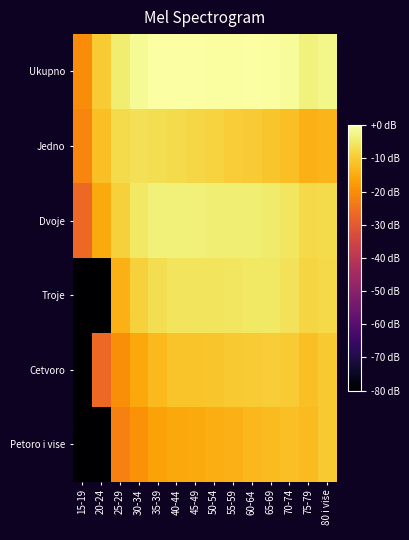

Reading left to right, extract all data points from this chart.

Ukupno: 15-19=-20.1	20-24=-9.7	25-29=-4.3	30-34=-1.5	35-39=-0.2	40-44=0.0	45-49=-0.2	50-54=-0.4	55-59=-0.3	60-64=-0.2	65-69=-0.4	70-74=-1.1	75-79=-3.2	80 i više=-2.3
Jedno: 15-19=-21.3	20-24=-11.8	25-29=-7.5	30-34=-6.3	35-39=-6.7	40-44=-7.4	45-49=-8.0	50-54=-8.7	55-59=-9.5	60-64=-9.8	65-69=-10.7	70-74=-11.6	75-79=-13.9	80 i više=-13.2
Dvoje: 15-19=-26.6	20-24=-15.3	25-29=-8.8	30-34=-5.1	35-39=-3.6	40-44=-3.5	45-49=-3.7	50-54=-4.1	55-59=-4.0	60-64=-4.0	65-69=-4.4	70-74=-5.3	75-79=-7.7	80 i više=-7.4
Troje: 15-19=-80.0	20-24=-80.0	25-29=-13.9	30-34=-8.9	35-39=-6.6	40-44=-5.7	45-49=-5.7	50-54=-5.7	55-59=-5.5	60-64=-5.2	65-69=-5.3	70-74=-6.1	75-79=-8.3	80 i više=-7.7
Cetvoro: 15-19=-80.0	20-24=-26.8	25-29=-19.8	30-34=-15.6	35-39=-12.6	40-44=-11.2	45-49=-11.0	50-54=-10.8	55-59=-10.2	60-64=-9.9	65-69=-9.7	70-74=-9.9	75-79=-11.7	80 i više=-10.2
Petoro i vise: 15-19=-80.0	20-24=-80.0	25-29=-22.4	30-34=-19.3	35-39=-16.5	40-44=-15.5	45-49=-15.1	50-54=-14.5	55-59=-14.0	60-64=-12.8	65-69=-12.3	70-74=-11.7	75-79=-12.5	80 i više=-10.0